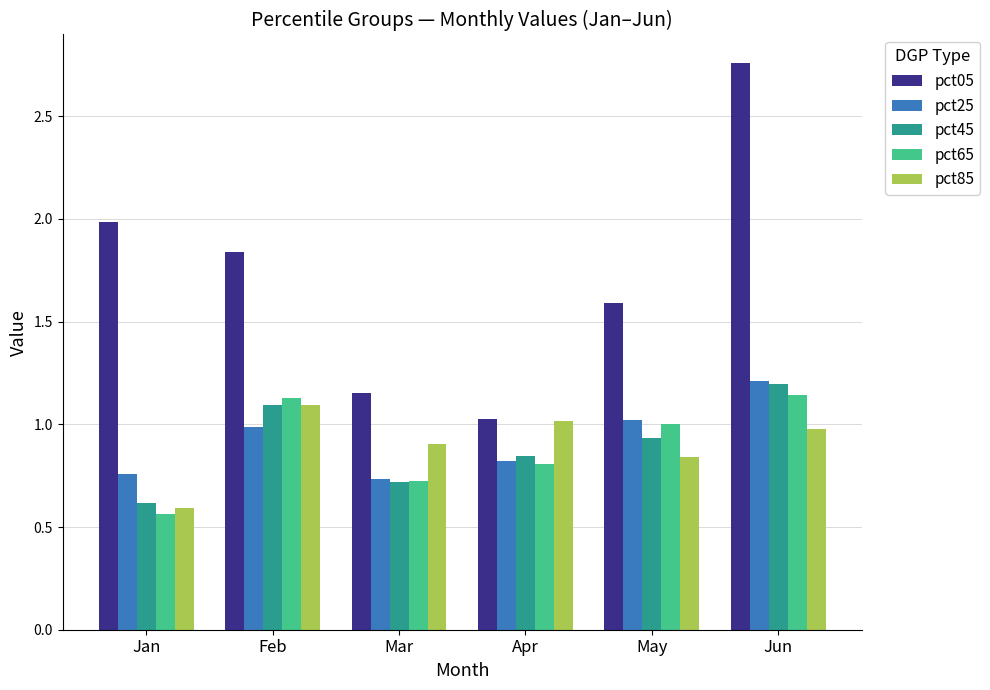

What is the sum of all pct05 values?

10.4